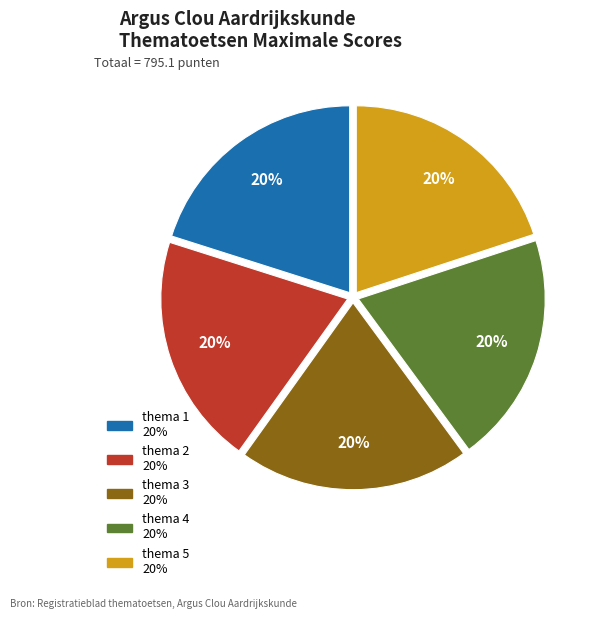

Count the number of slices in the pie.

5